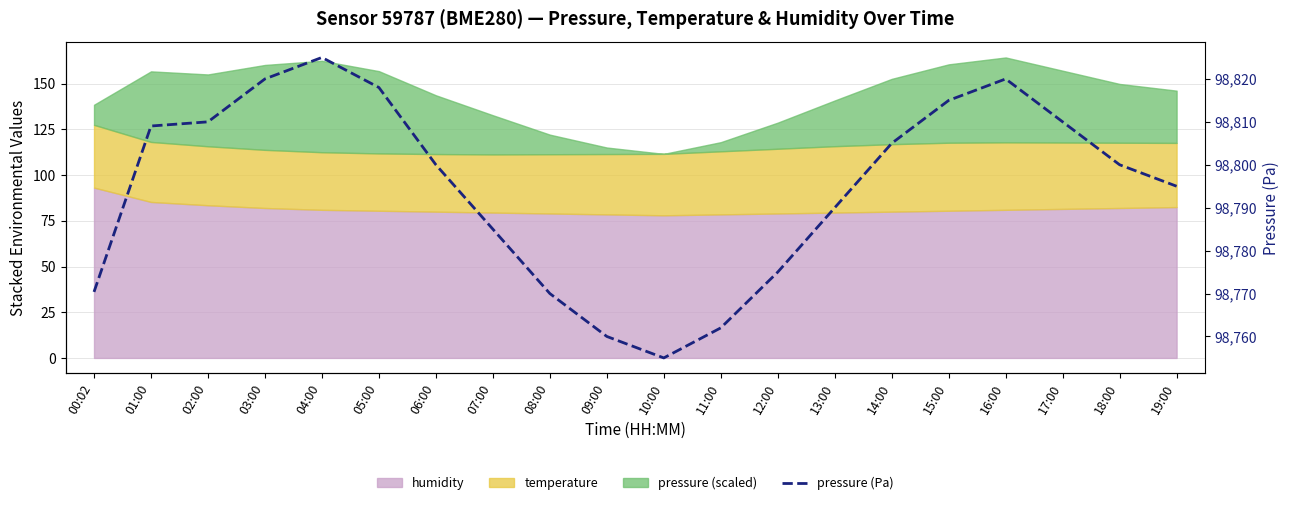

What is the ratio of the value at 07:00 to the value at 18:00?

1.0